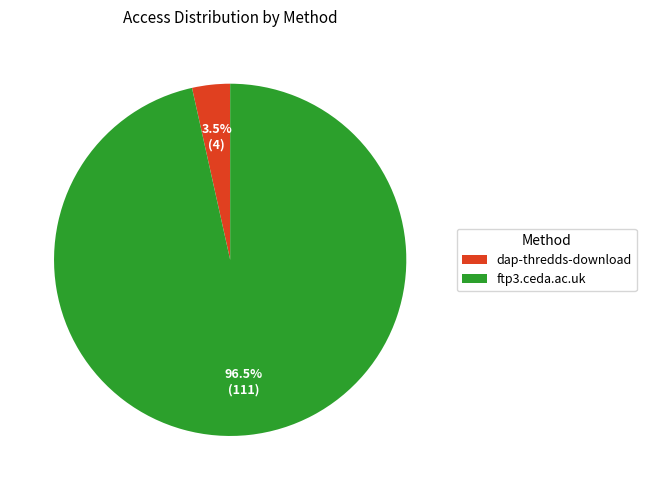

To the nearest percent, what is the average slice percentage?

50%